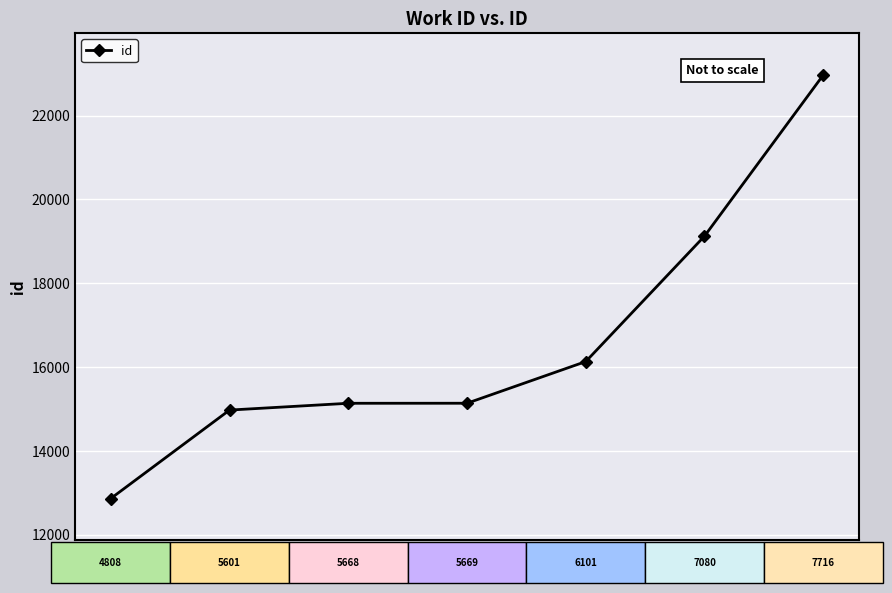

What is the ratio of the value at 5668 to the value at 6101?

0.9